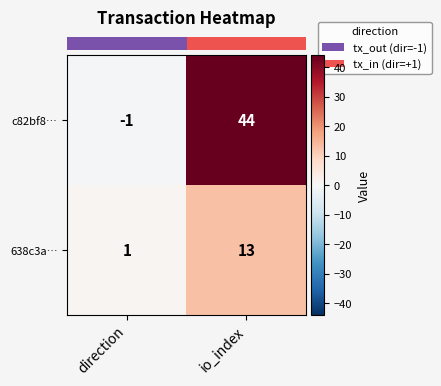

Which series has the largest total across all categories?

c82bf8…